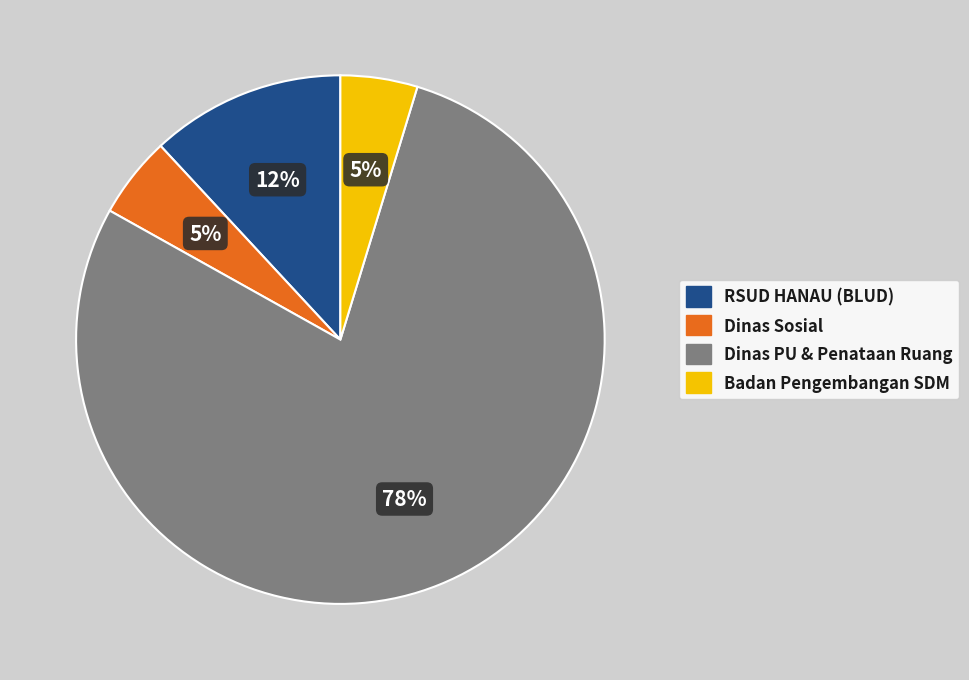

Is the sum of Dinas Sosial and Badan Pengembangan SDM greater than half?

No